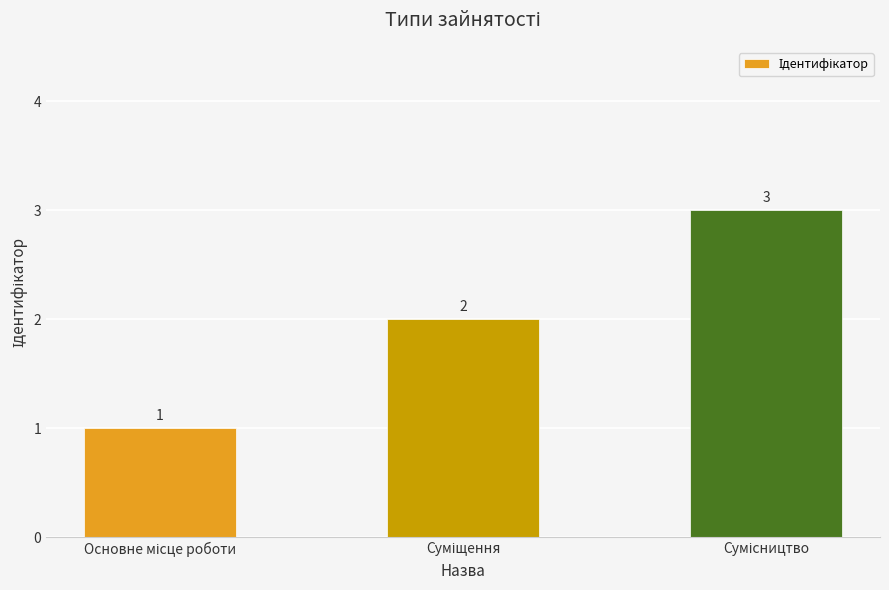

Count the number of data series in this chart.

1